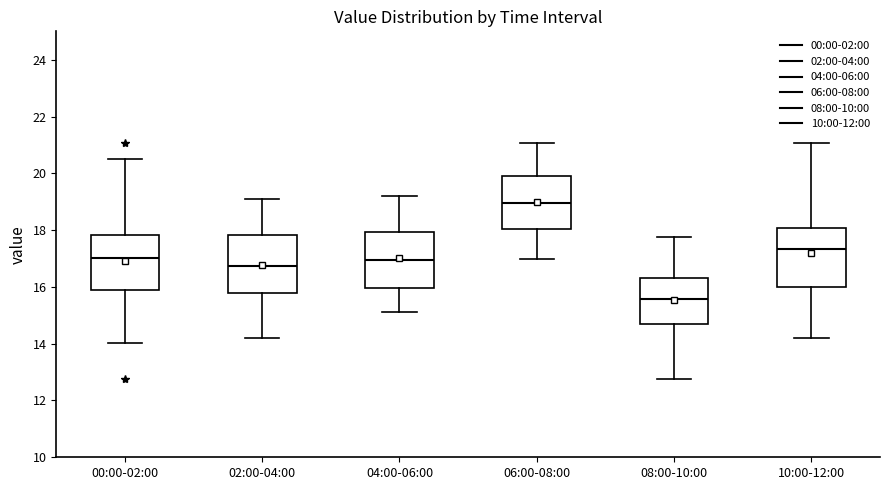

Which box has the lowest median line?

08:00-10:00